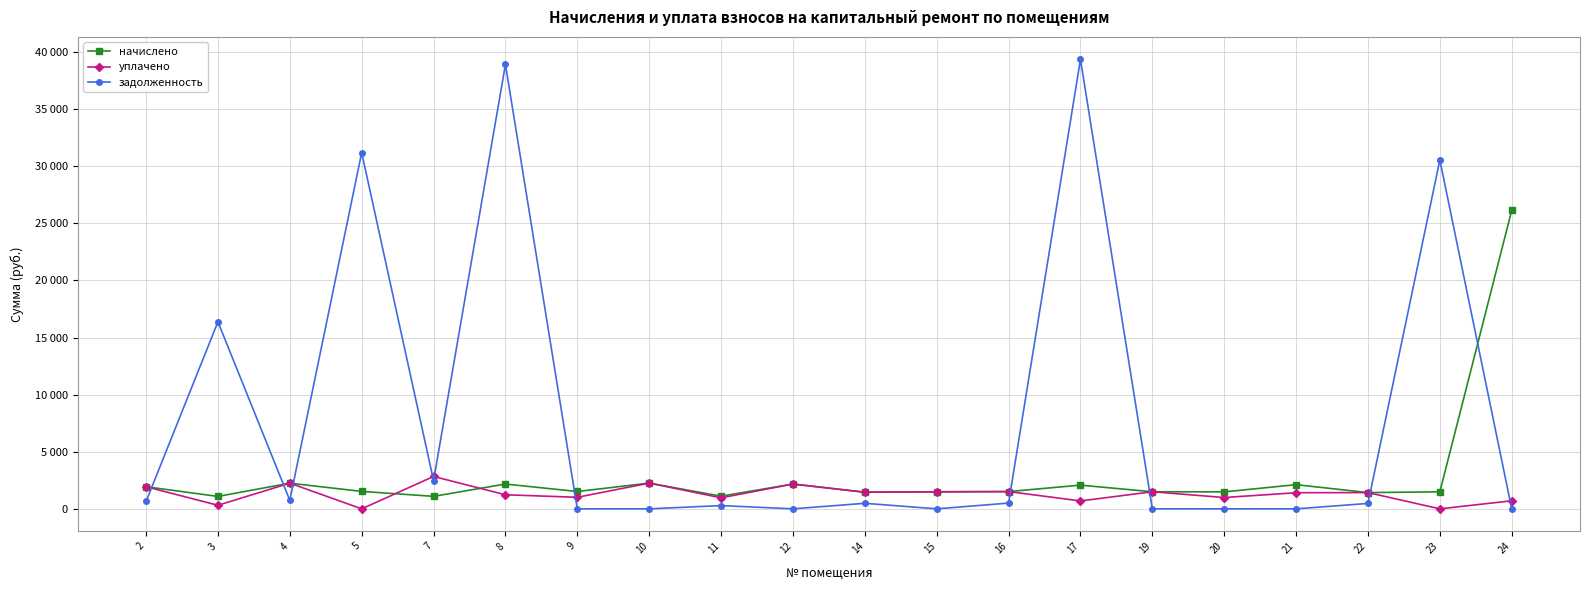

At which category does the chart reach its peak across all series?

17